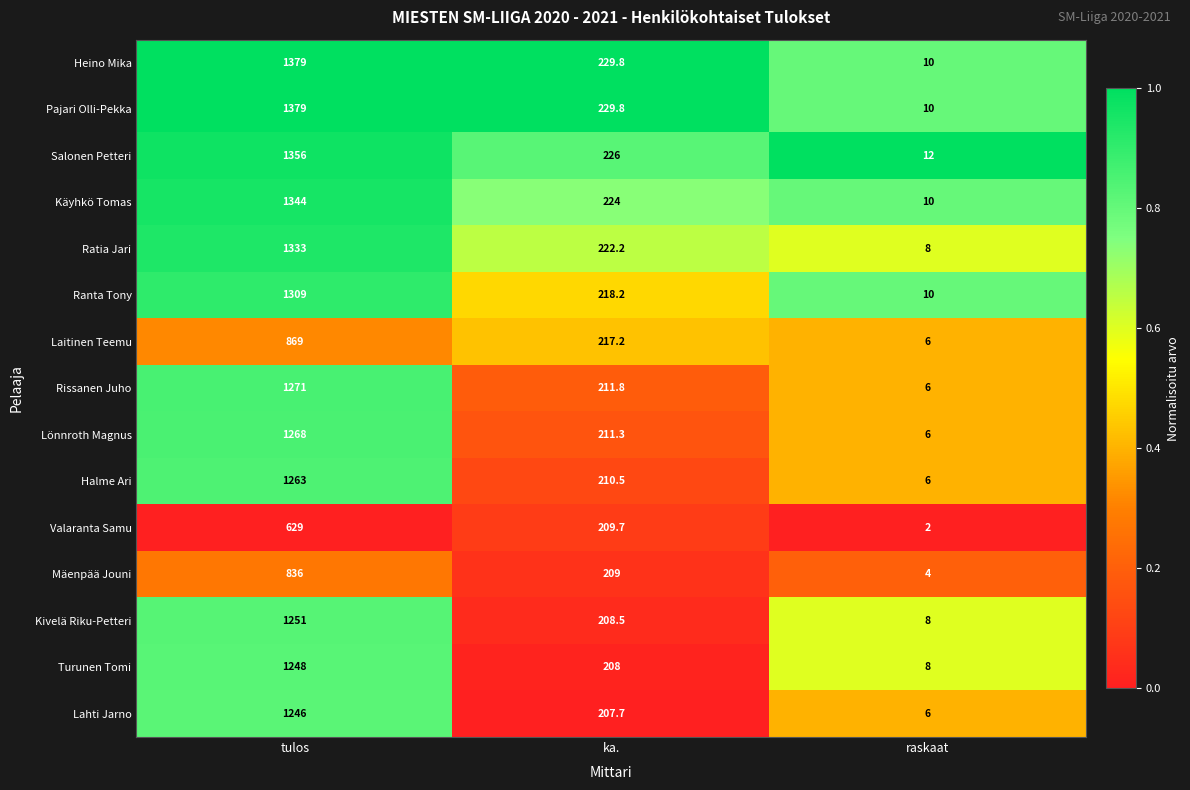

True or false: Käyhkö Tomas has a value of 6.9 at raskaat.

False